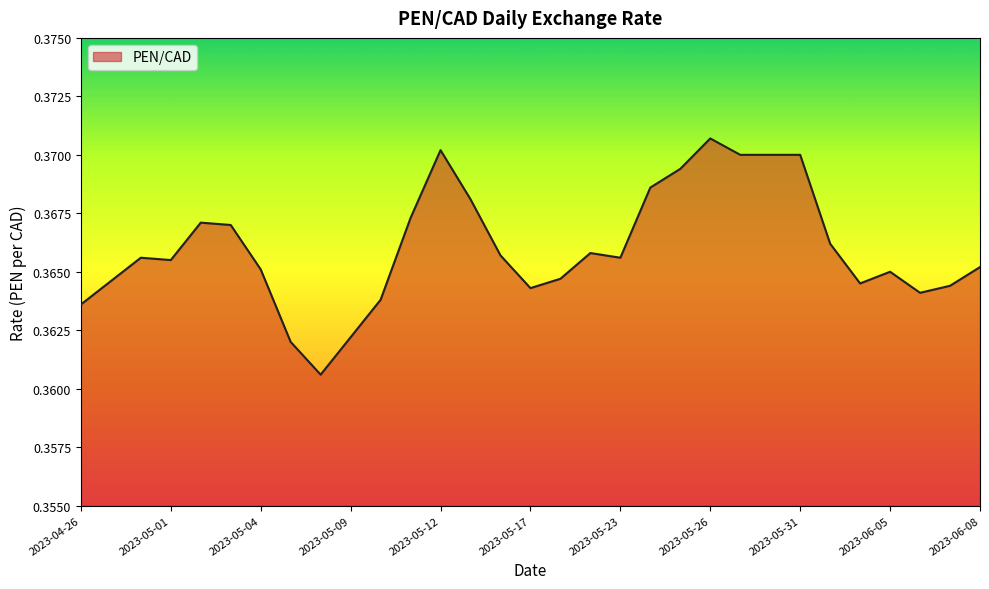

Does the chart have visible grid lines?

No